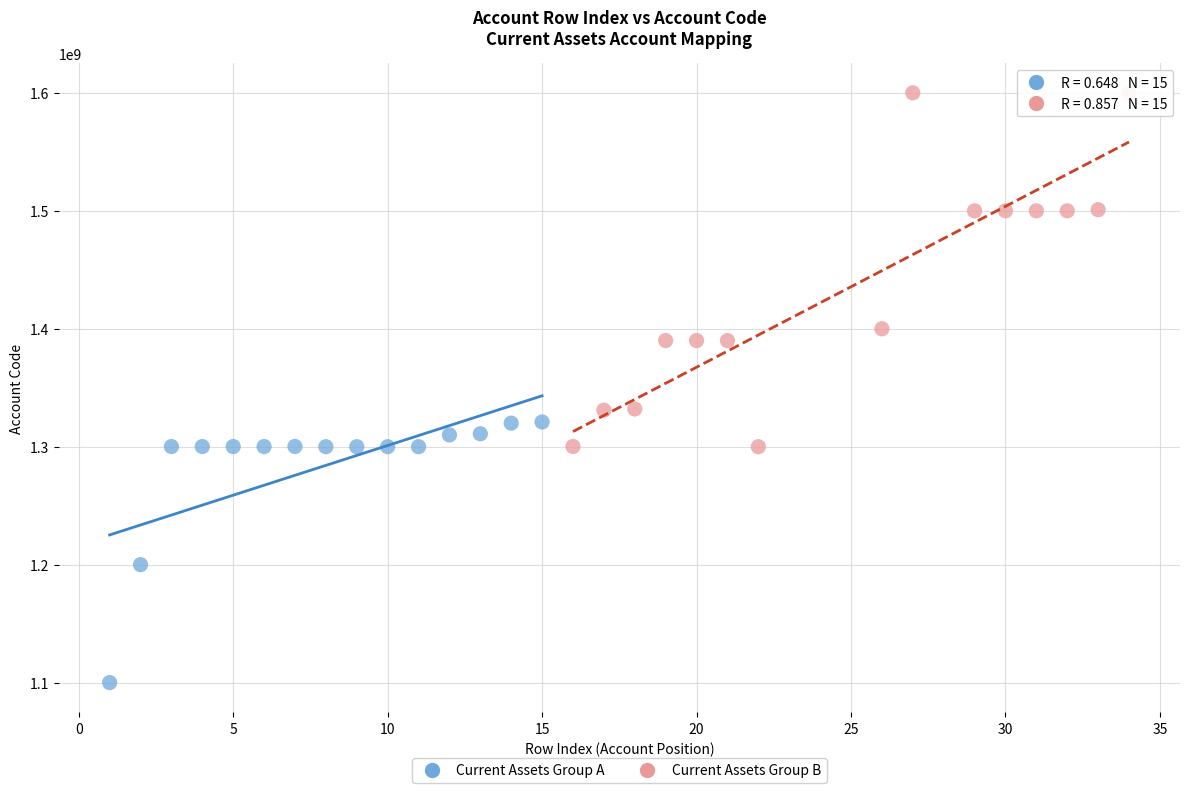

Which series contains the lowest Y value?

Current Assets Group A